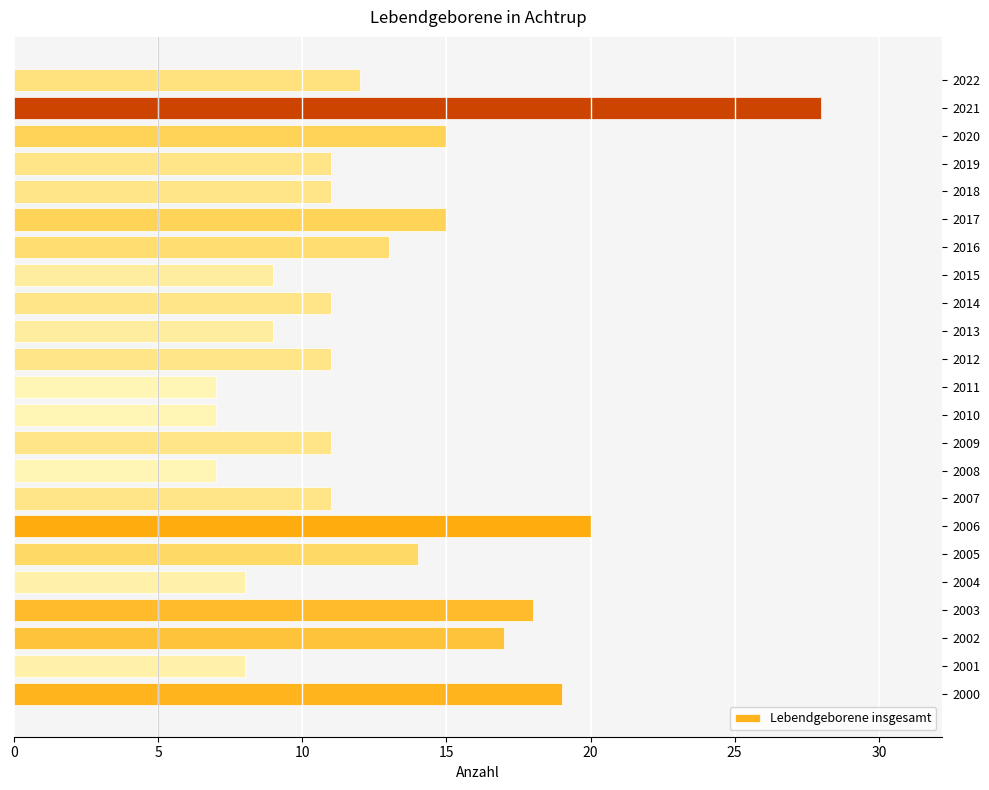

Read the value at 2007.

11